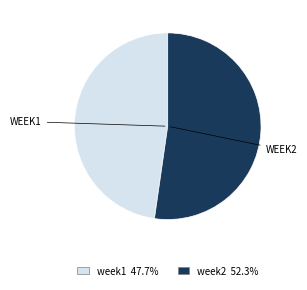

Between week1 and week2, which is larger?

week2